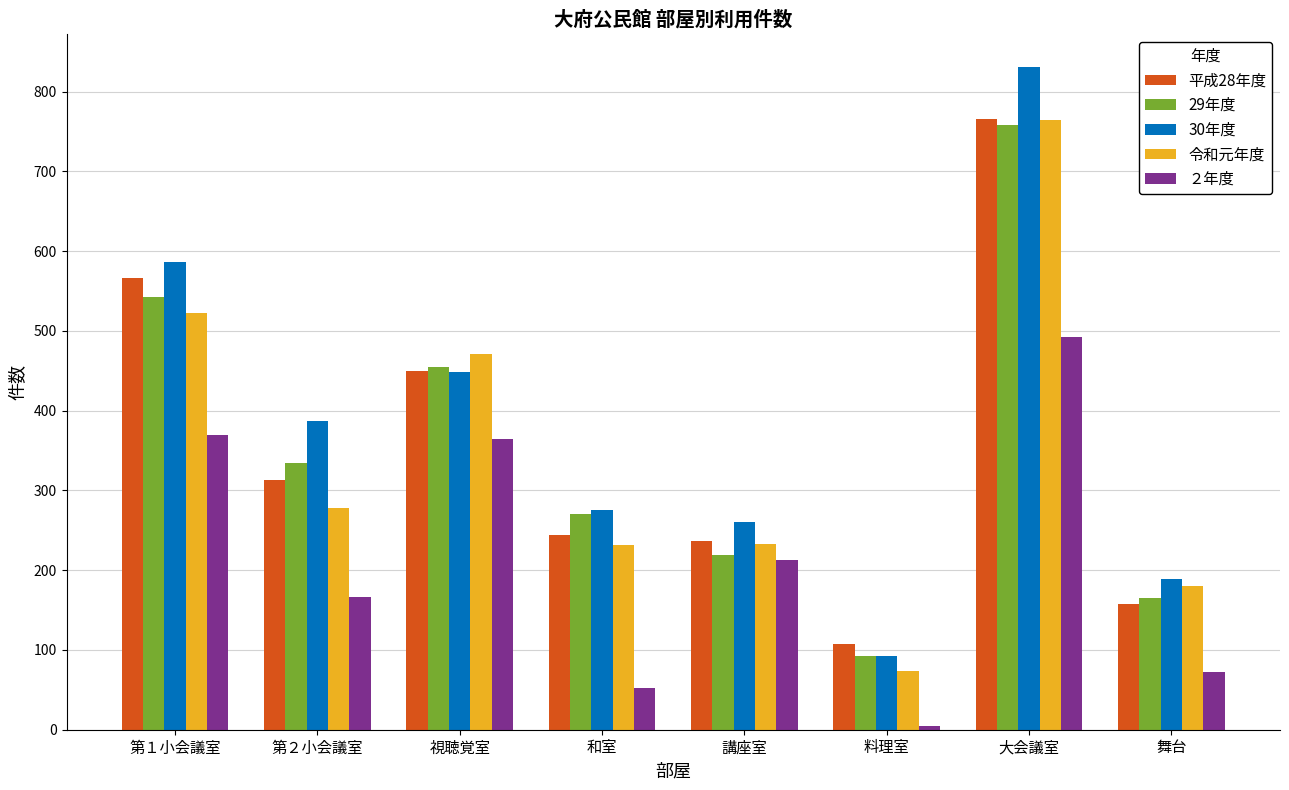

Which series changed the most between 視聴覚室 and 和室?

２年度